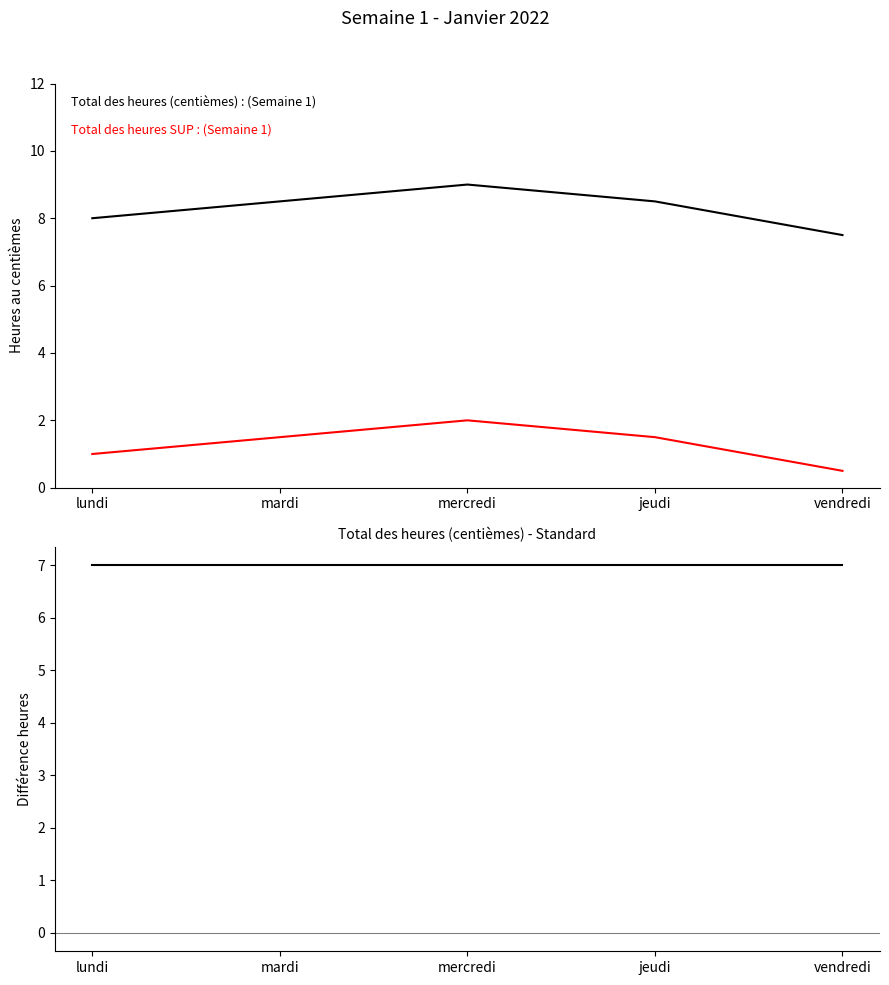

How many data points in Total des heures (centièmes) are less than 8?

1